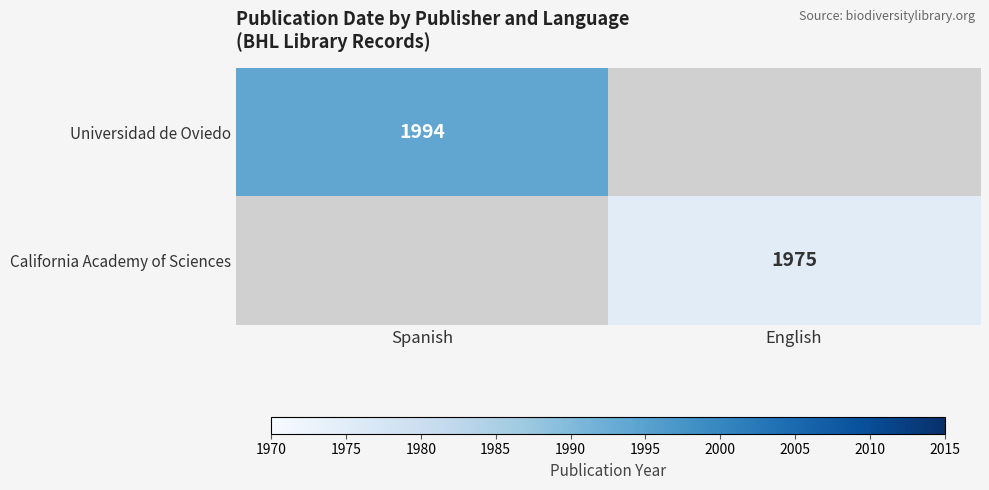

Is the value of California Academy of Sciences at English greater than the value of Universidad de Oviedo at Spanish?

No